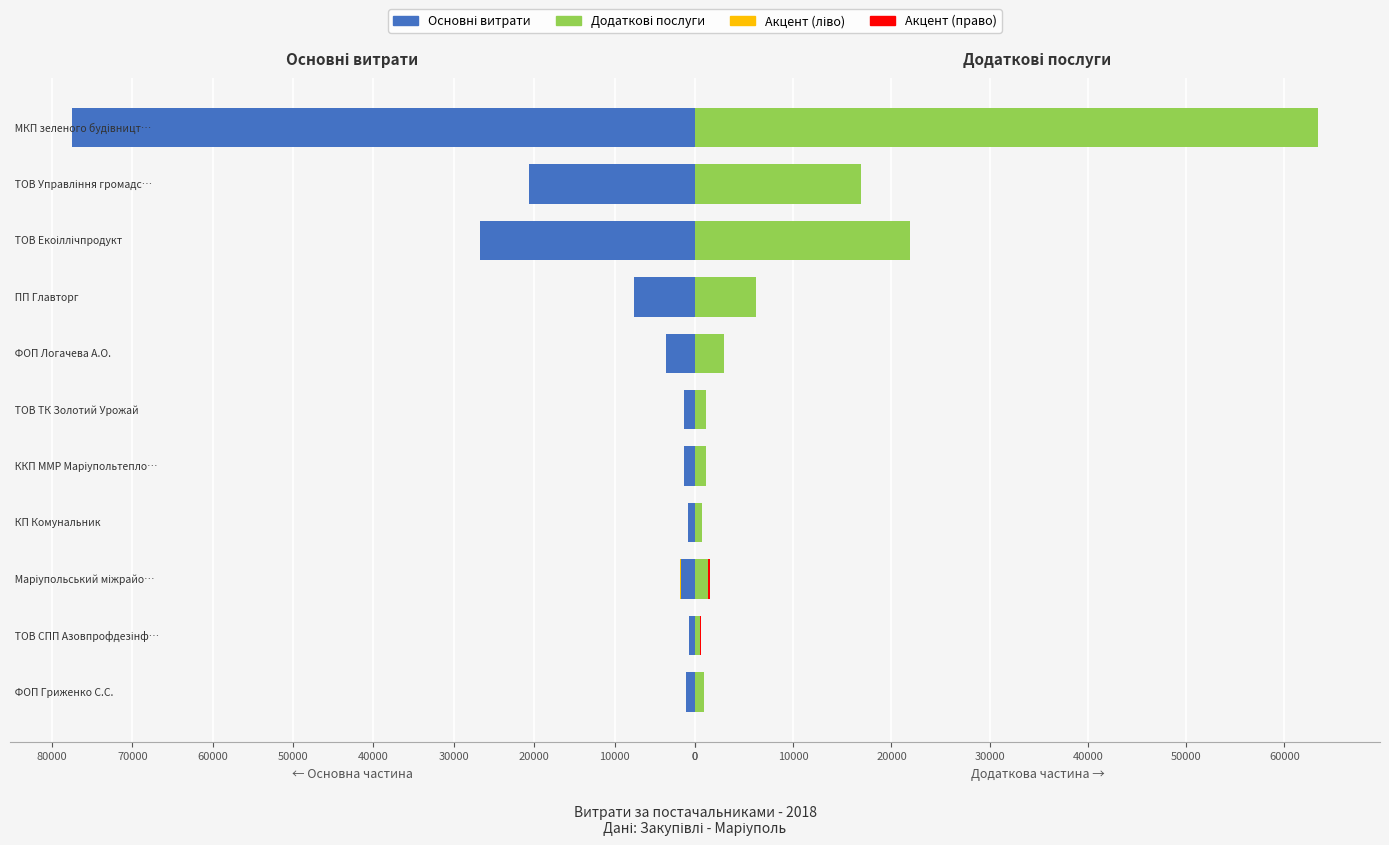

What is the sum of all values?

260988.6